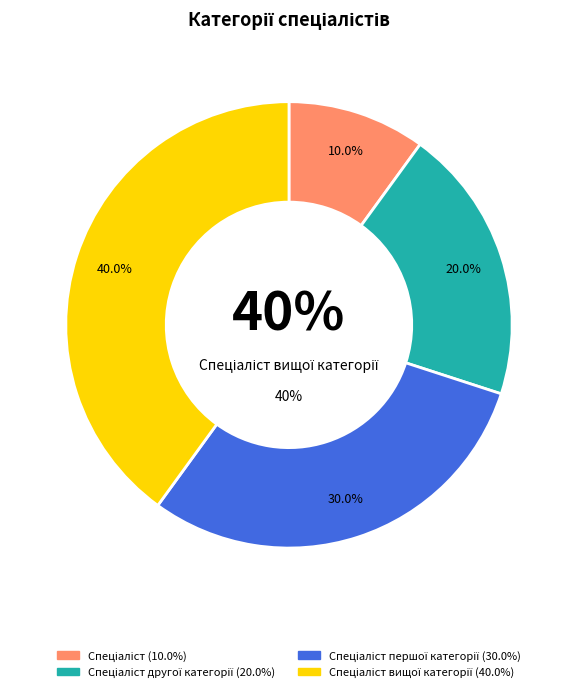

To the nearest percent, what is the average slice percentage?

25%